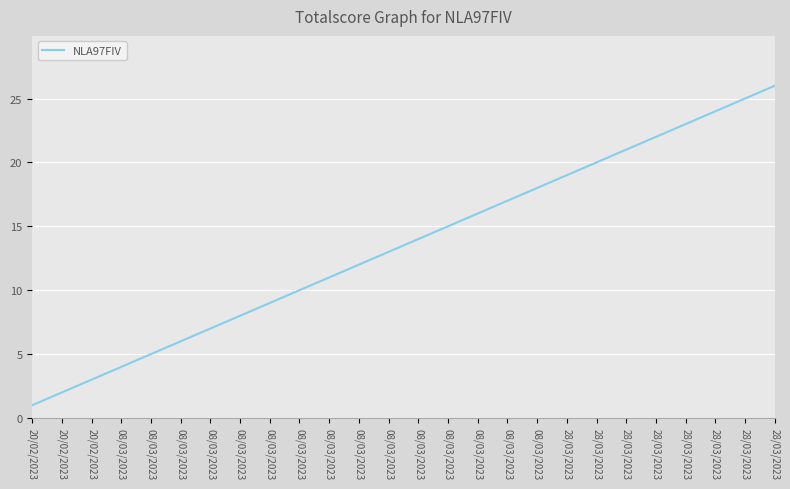

Reading left to right, what are all the values shown in this chart?

1	2	3	4	5	6	7	8	9	10	11	12	13	14	15	16	17	18	19	20	21	22	23	24	25	26